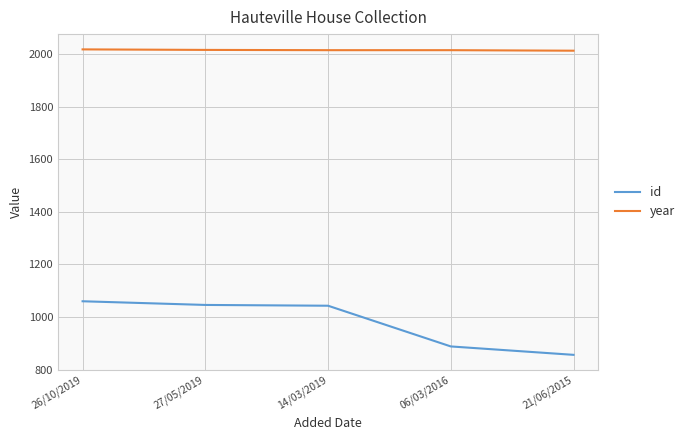

Where does the year series first go above 2016?

26/10/2019